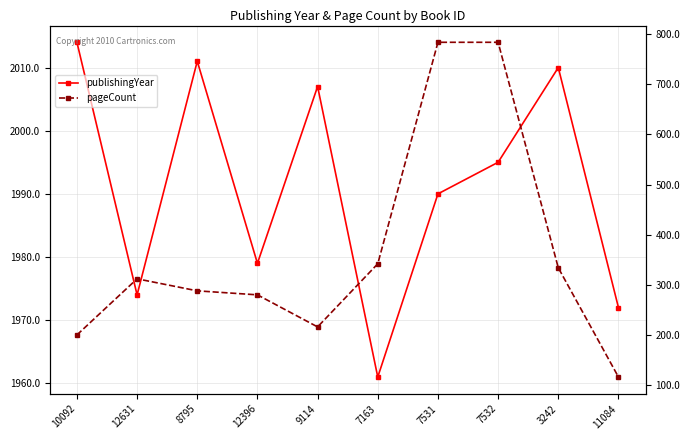

Reading left to right, transcribe all the data shown in this chart.

publishingYear: 10092=2014	12631=1974	8795=2011	12396=1979	9114=2007	7163=1961	7531=1990	7532=1995	3242=2010	11084=1972
pageCount: 10092=200	12631=312	8795=288	12396=280	9114=216	7163=342	7531=784	7532=784	3242=334	11084=116